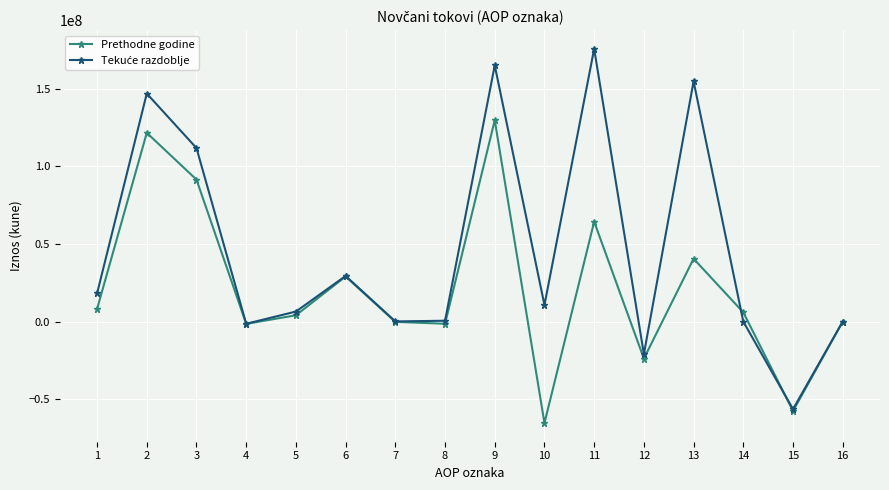

In Prethodne godine, how many points are lower than both neighbors (excluding endpoints)?

5